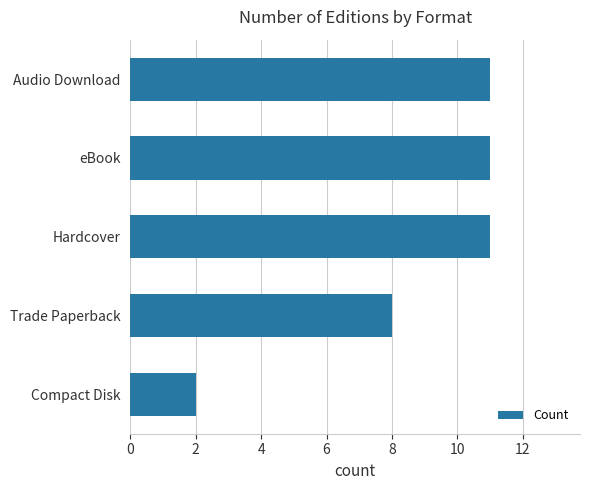

What is the sum of all values?

43